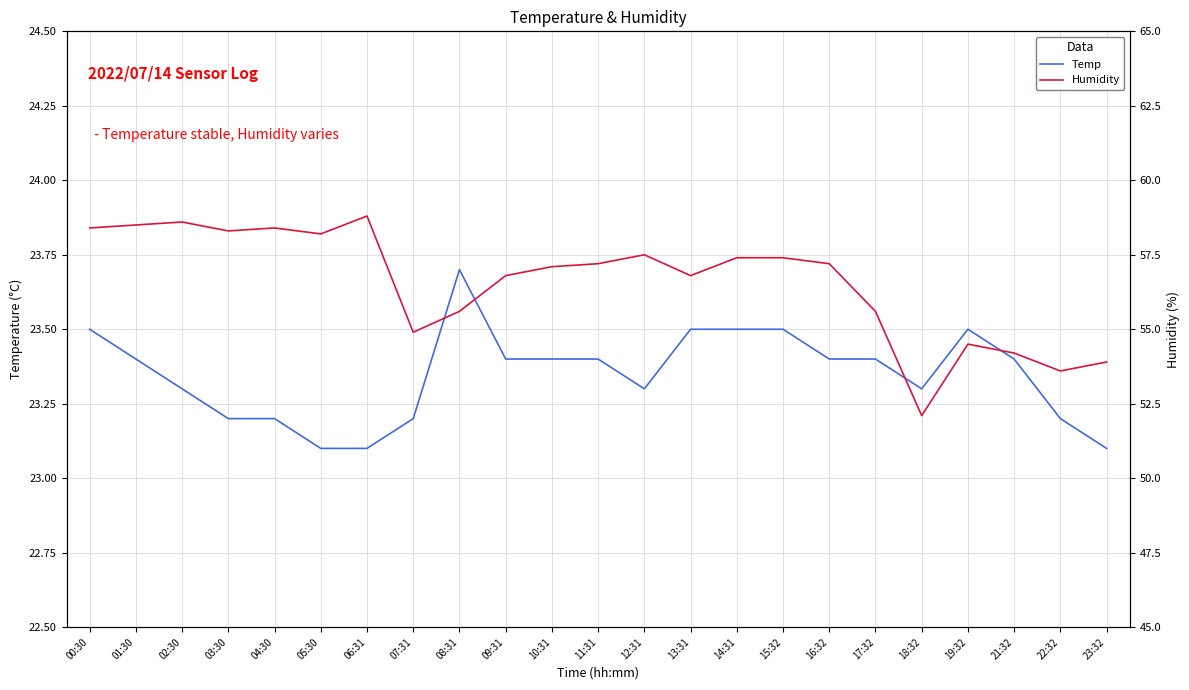

At how many categories does at least one series exceed 24?

23